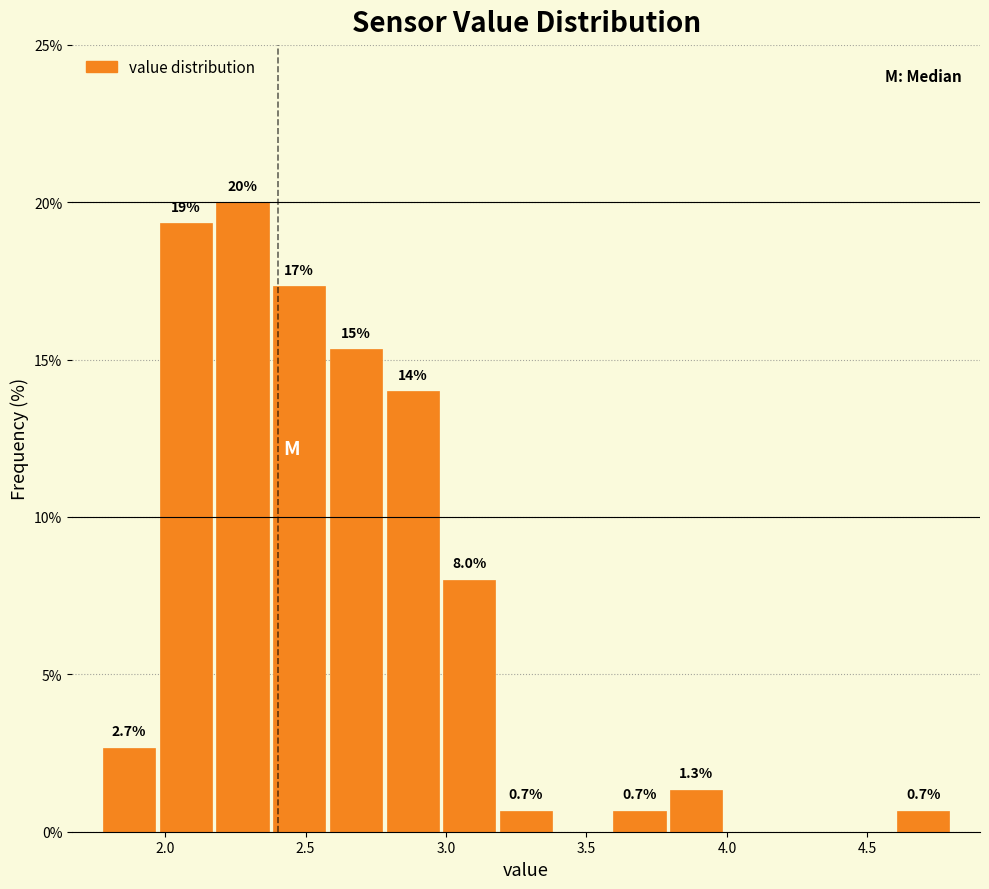

Which range on the x-axis has the tallest bar?

2.15 to 2.40